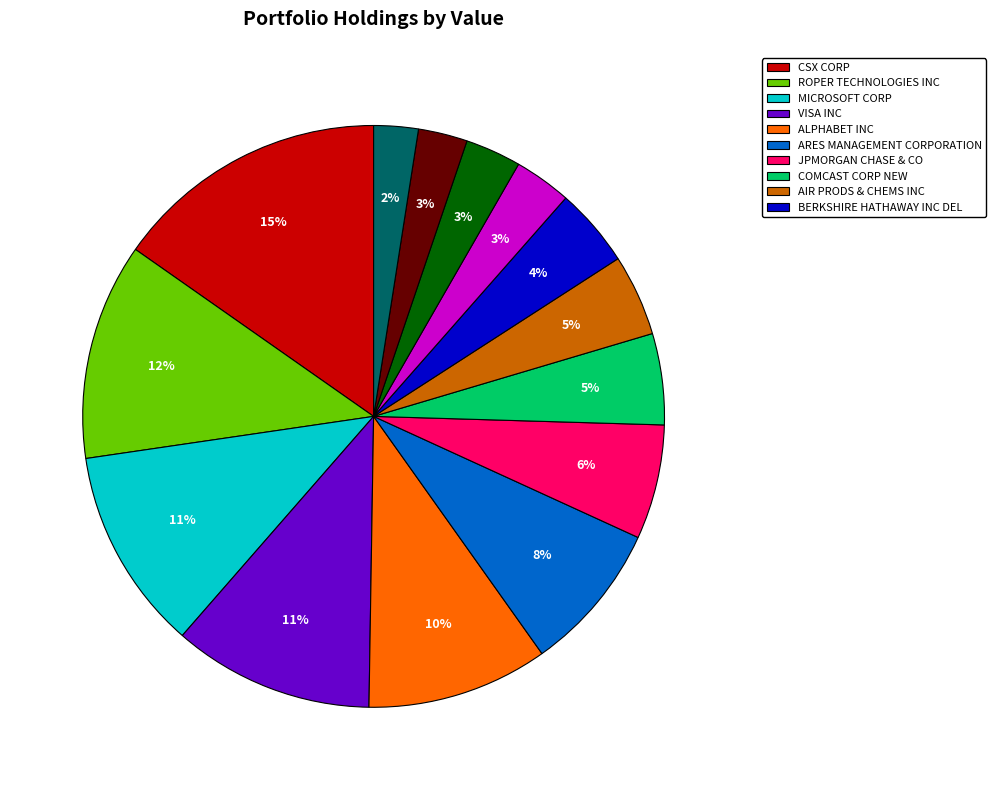

How many segments does this pie chart have?

14